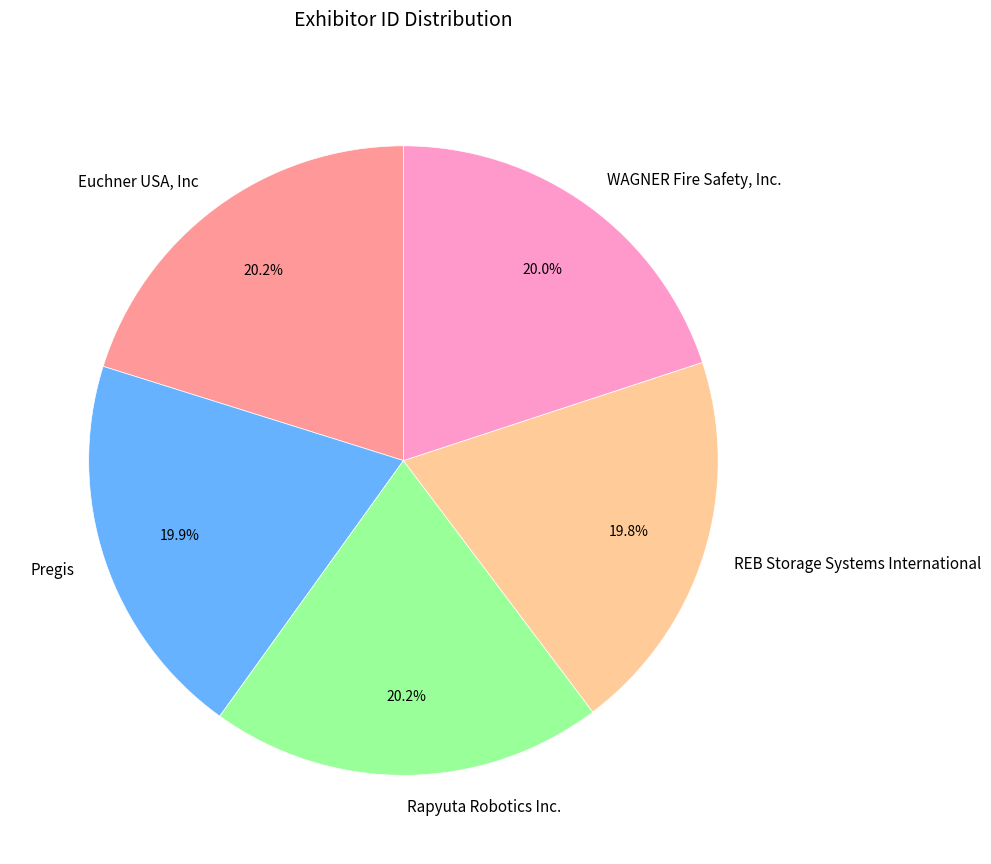

Does Pregis represent more than half of the total?

No